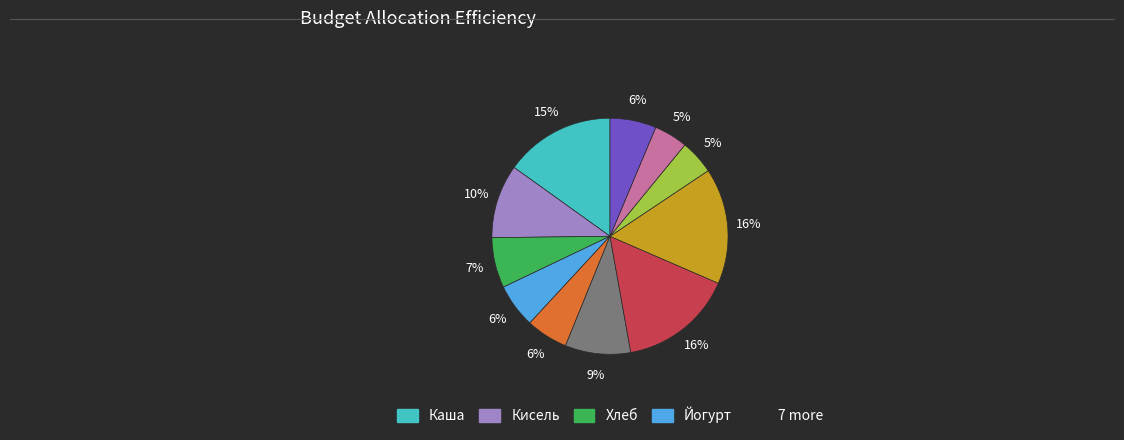

To the nearest percent, what is the average slice percentage?

9%